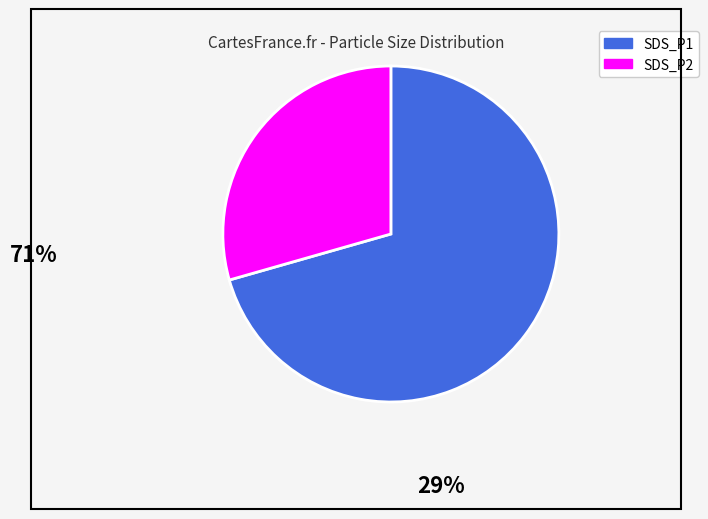

Does SDS_P1 account for over 50% of the chart?

Yes